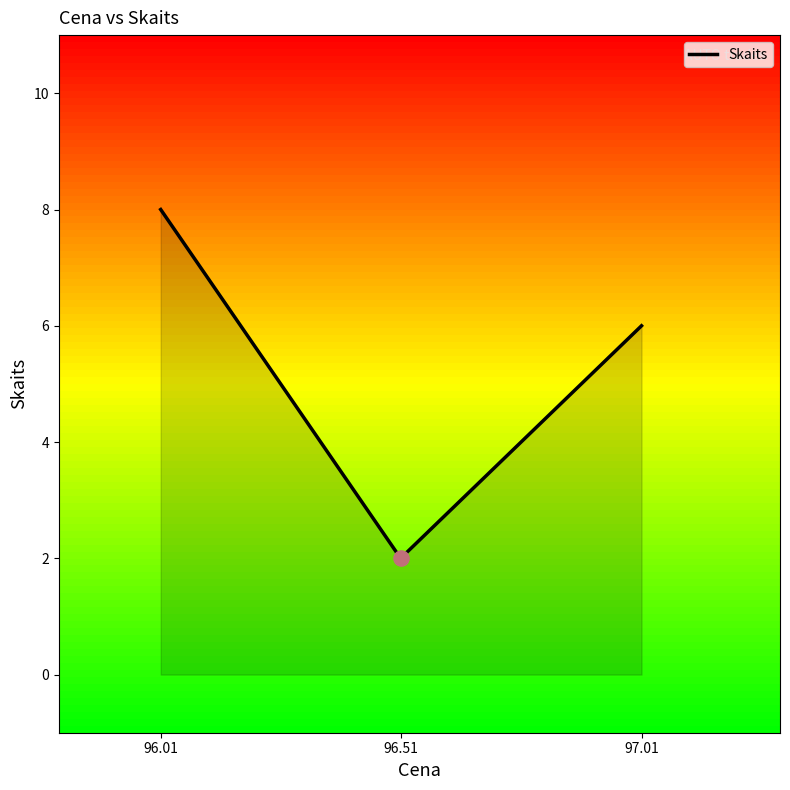

What is the ratio of the value at 96.01 to the value at 96.51?

4.0